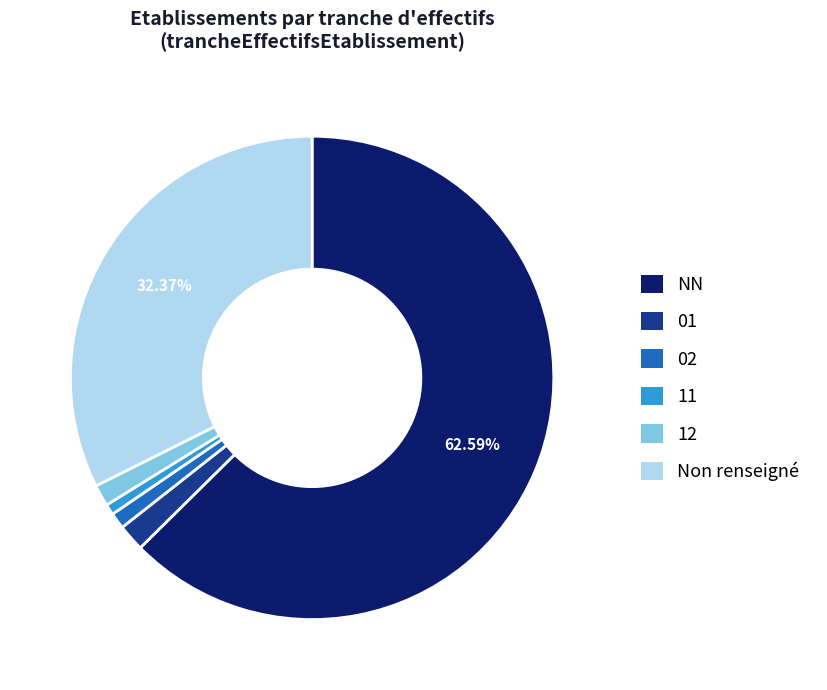

How many slices are in this pie chart?

6